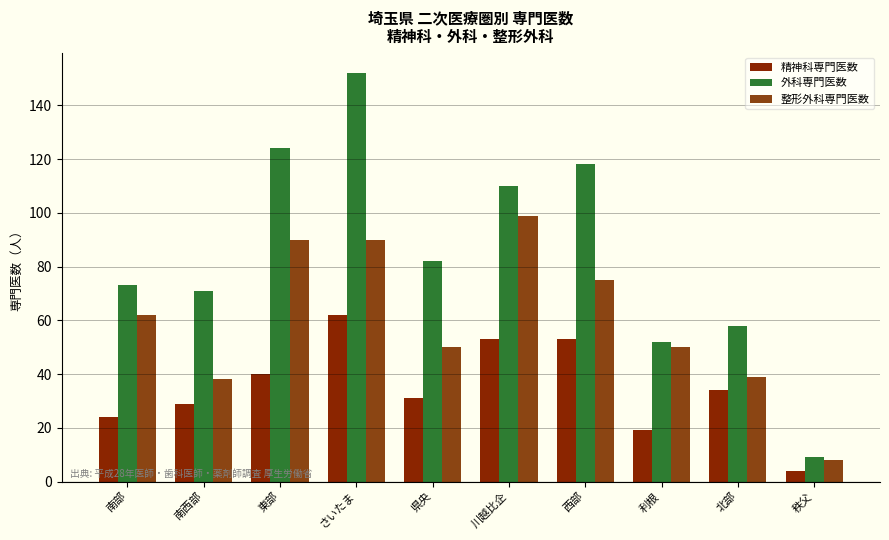

Between 北部 and 秩父, which series saw the biggest shift?

外科専門医数